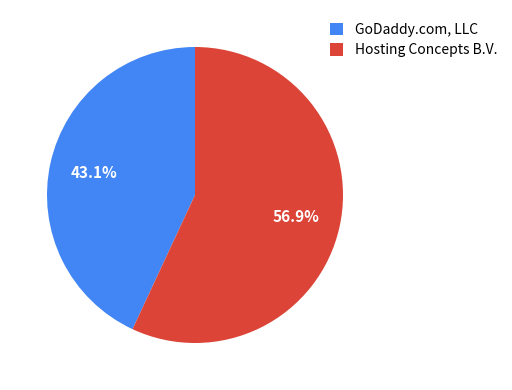

What percentage is the Hosting Concepts B.V. slice, to the nearest percent?

57%